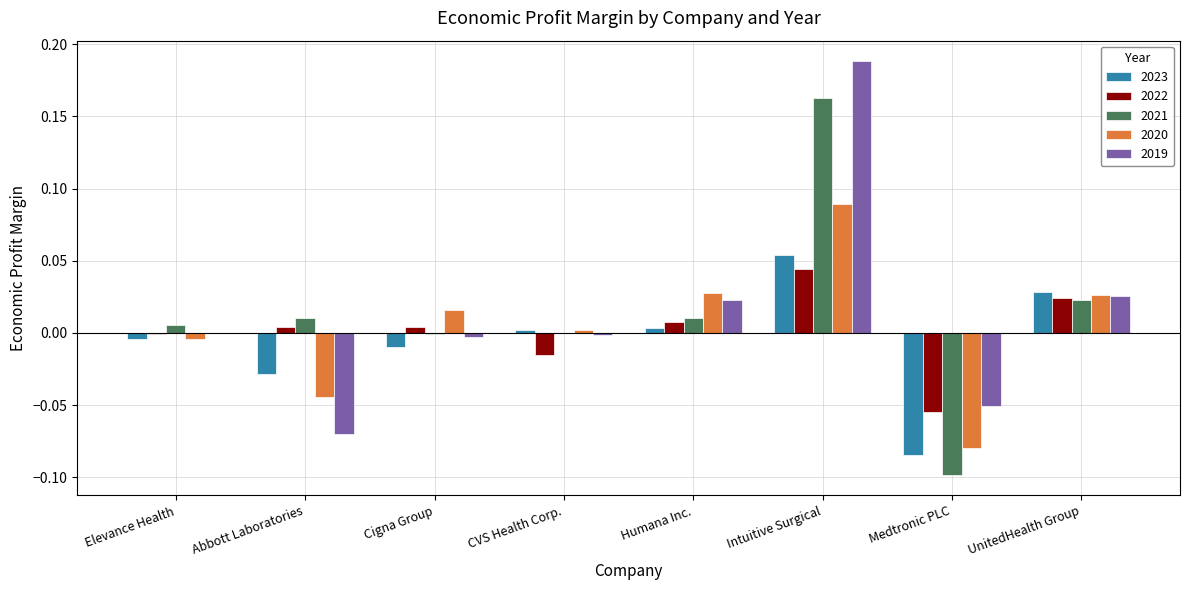

How many positive values does the 2023 series have?

4